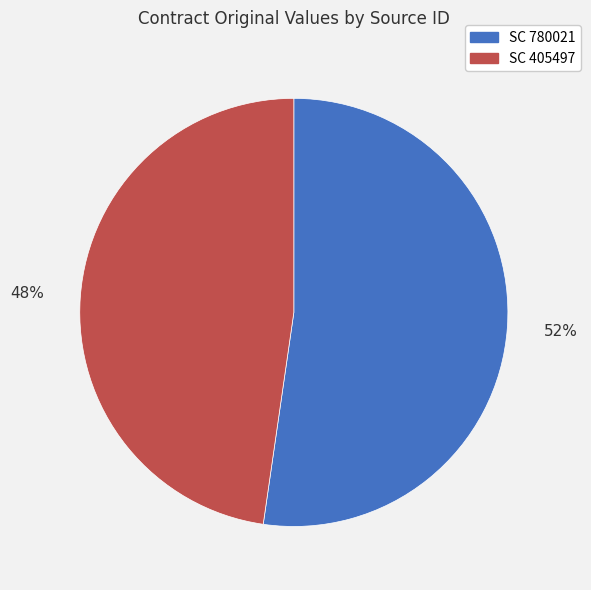

Combined, do SC 405497 and SC 780021 account for over 50%?

Yes